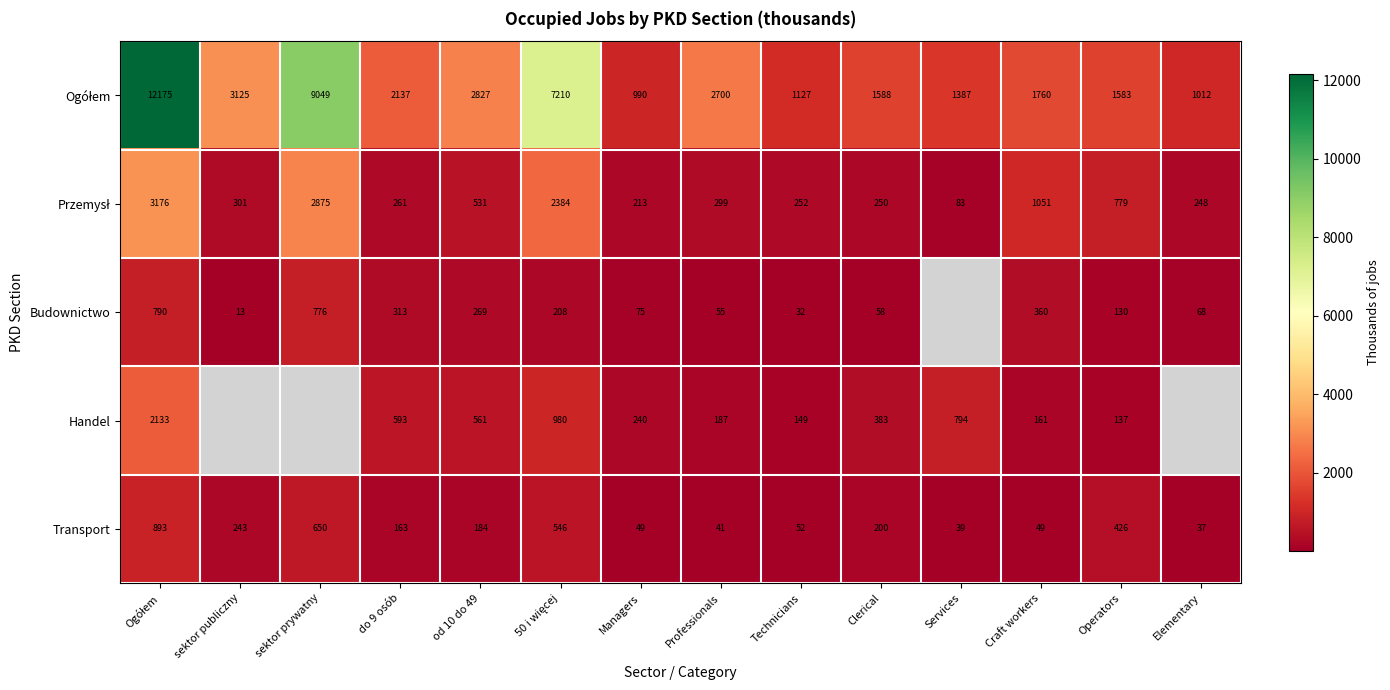

What is the total value across all series at Clerical?

2479.0